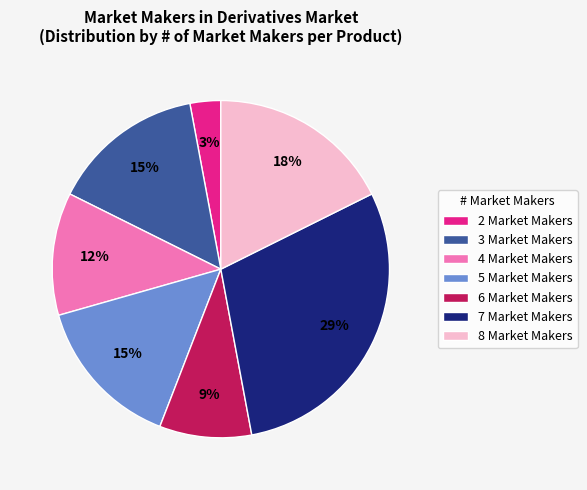

True or false: 3 Market Makers accounts for 15% of the total.

True